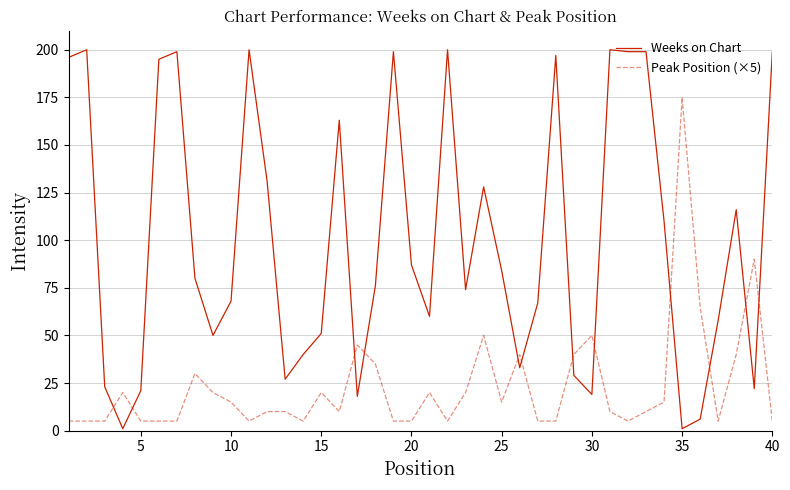

Which series has the widest spread of values?

Weeks on Chart